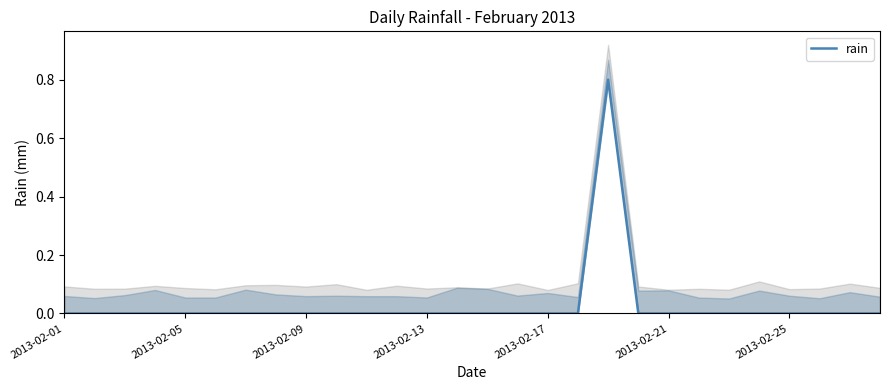

The value of rain at 2013-02-09 is 0.3. True or false?

False